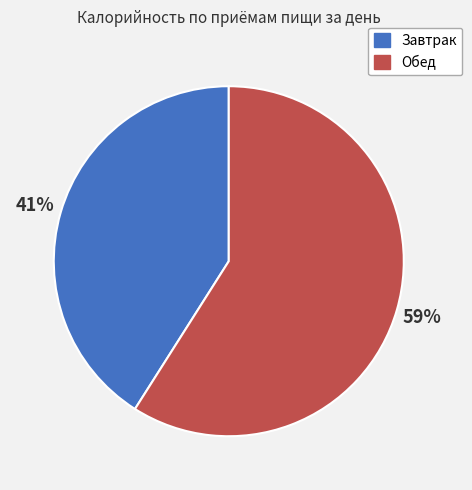

Rank the categories by value from highest to lowest.

Обед, Завтрак